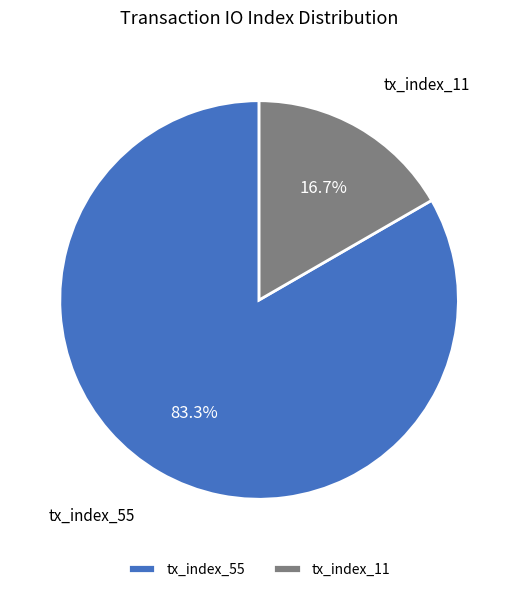

Which category has the smallest portion of the pie?

tx_index_11